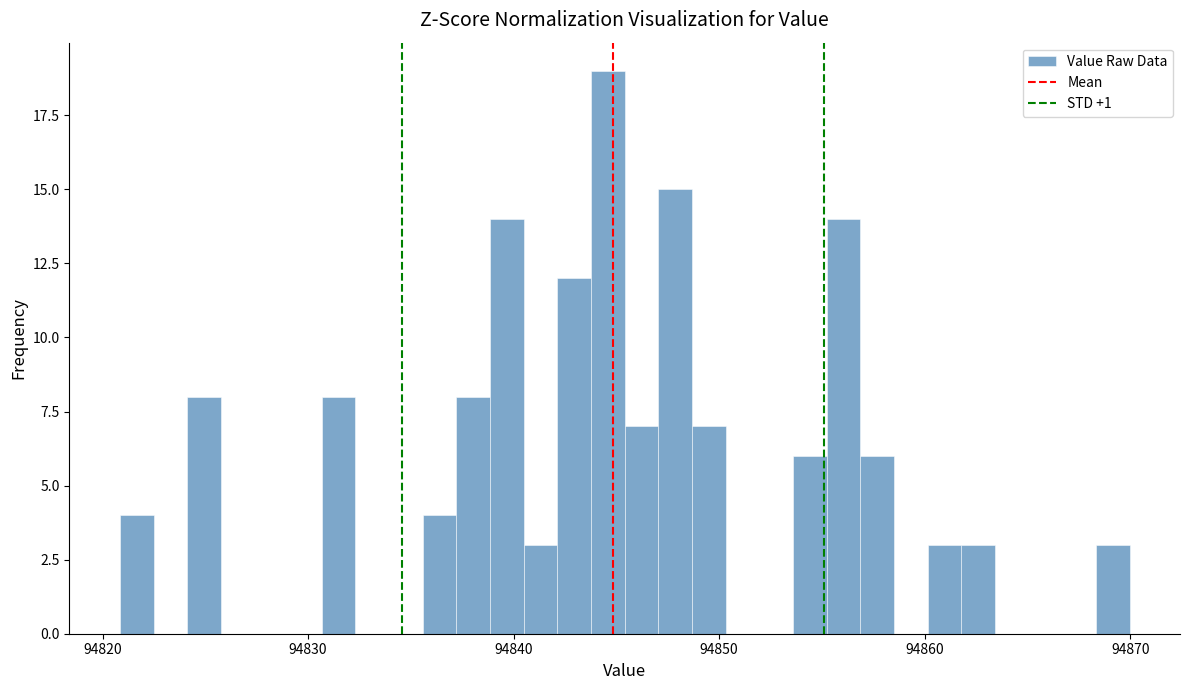

Around what value on the x-axis is the tallest bar? Give the approximate position of its centre, as read against the axis.

94845